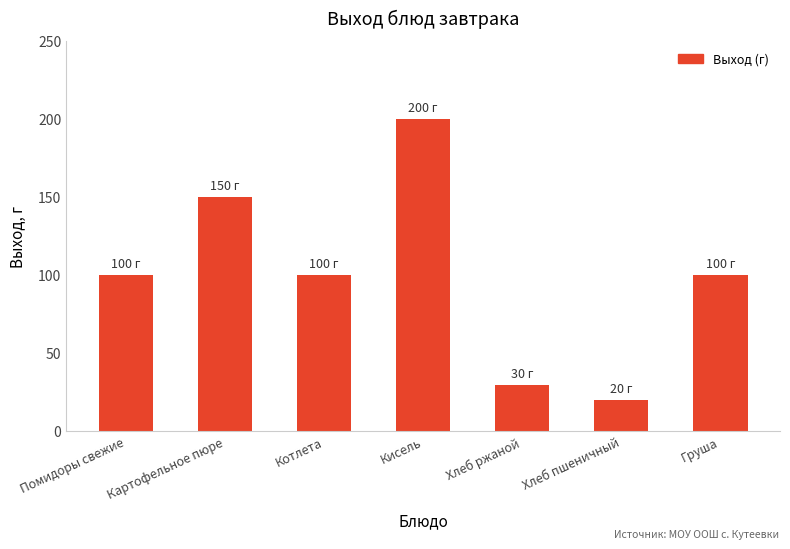

What is the ratio of the value at Котлета to the value at Хлеб ржаной?

3.3